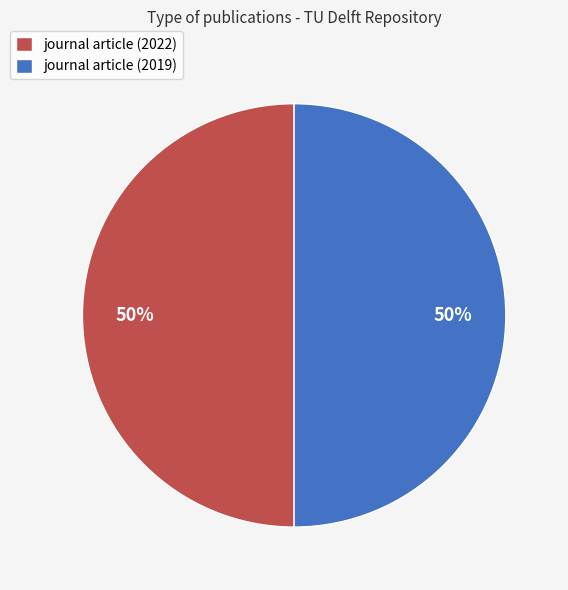

Is it true that journal article (2019) is 39% of the pie?

False